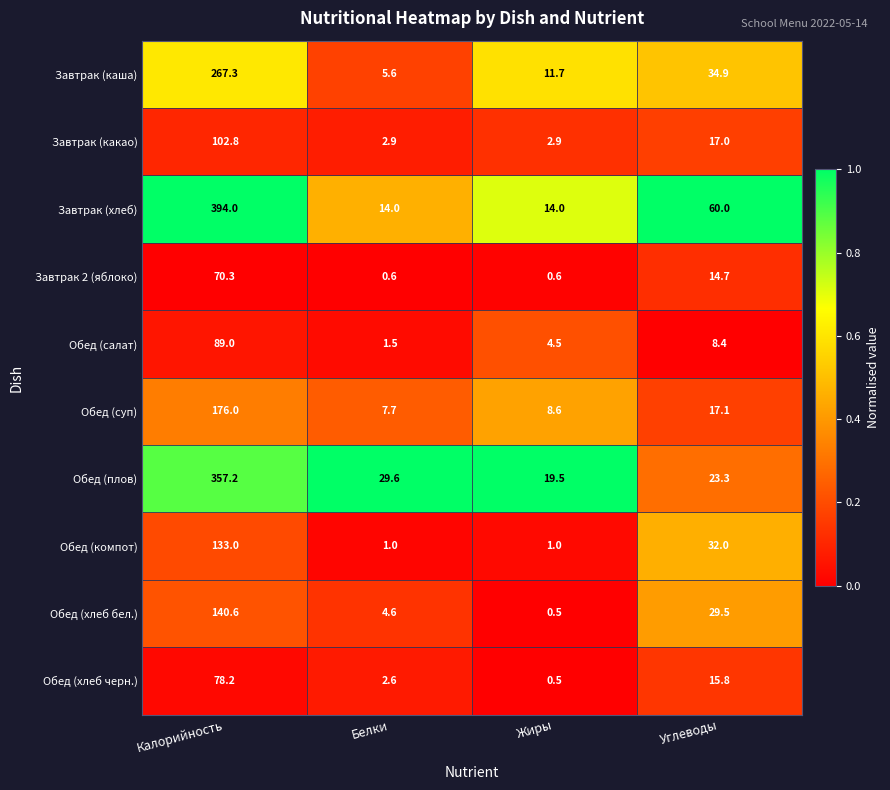

What is the sum of the Обед (суп) values at Калорийность and Жиры?

184.6